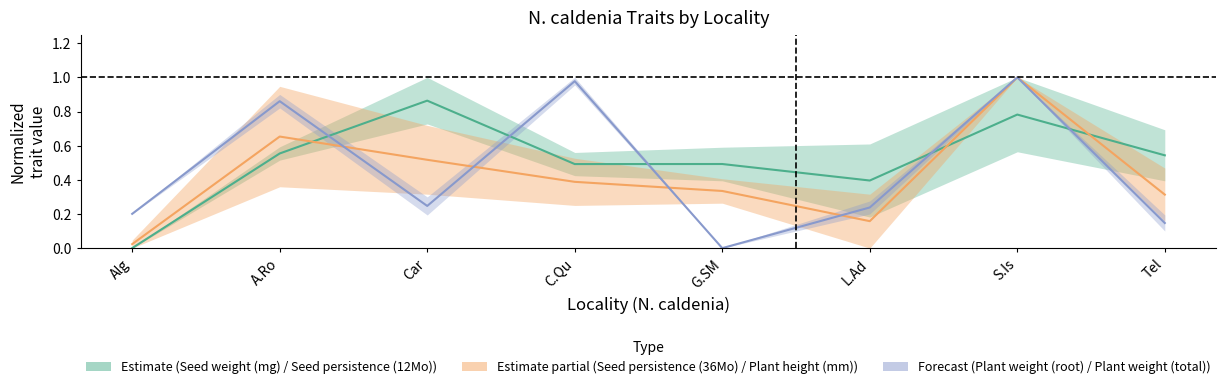

What is the difference between the highest and lowest values at C.Qu?

0.6